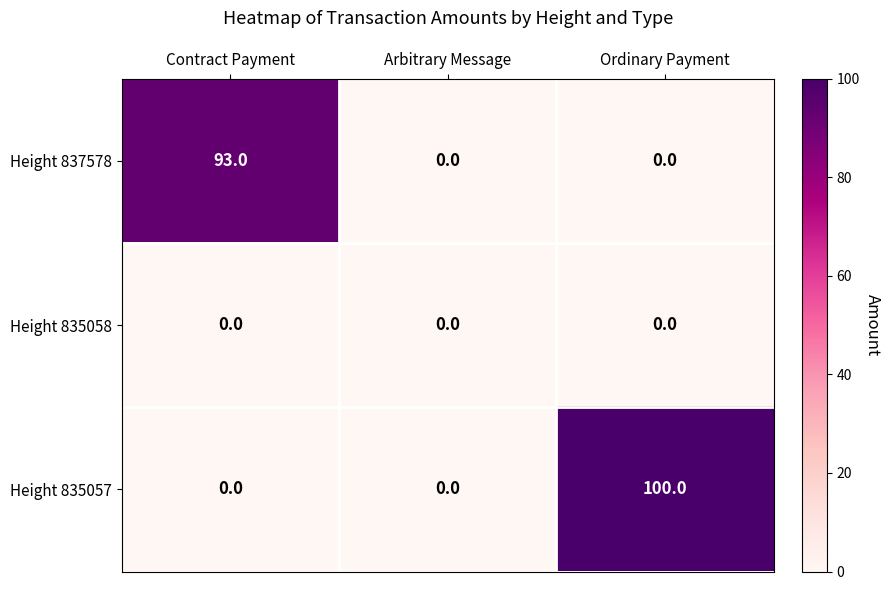

Count the number of data series in this chart.

3